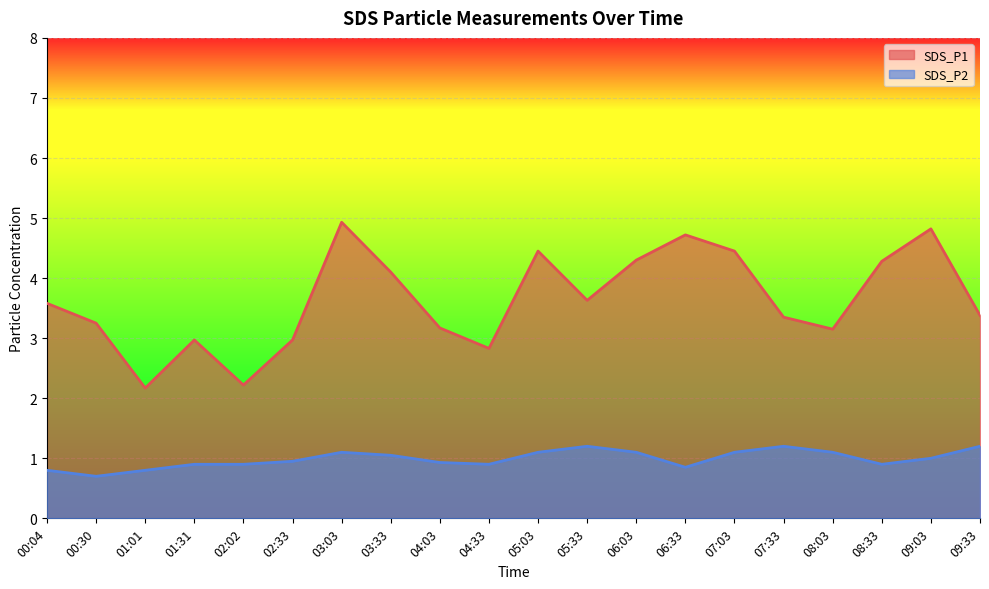

How many categories are shown in the chart?

20